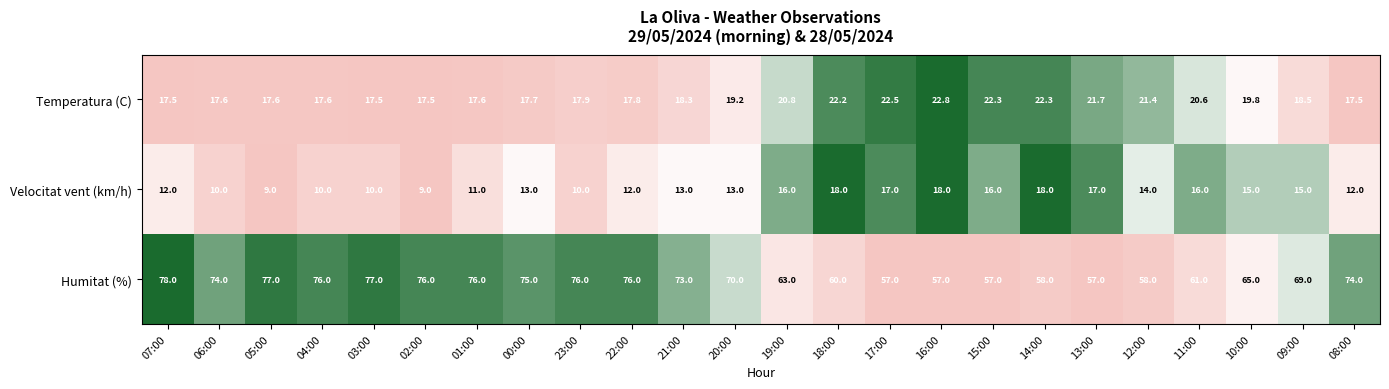

What is the sum of all Humitat (%) values?

1640.0